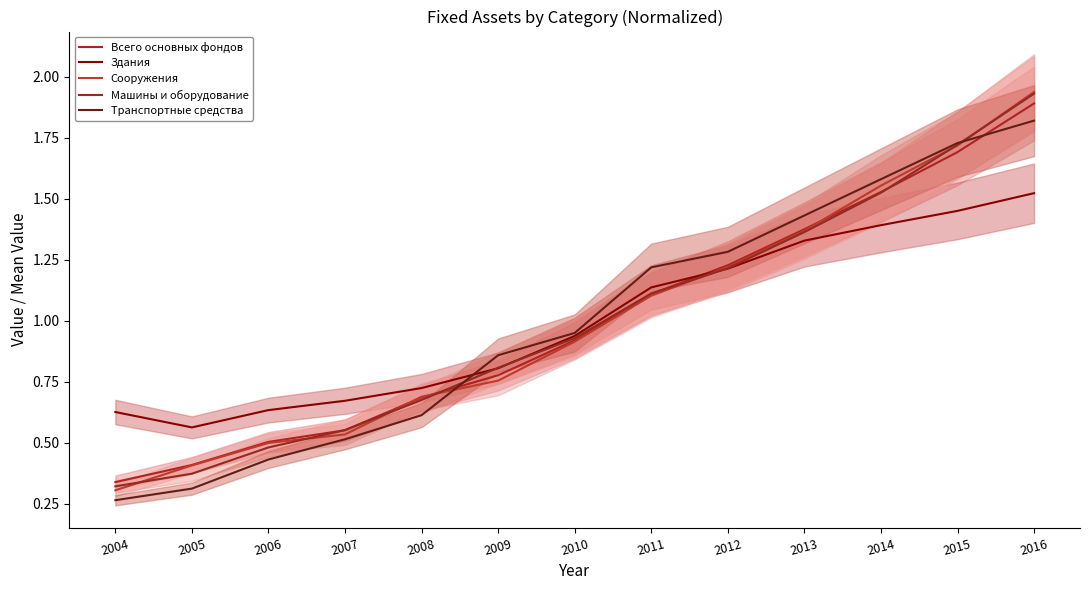

What is the difference between the second highest and minimum values in the Машины и оборудование series?

1.4